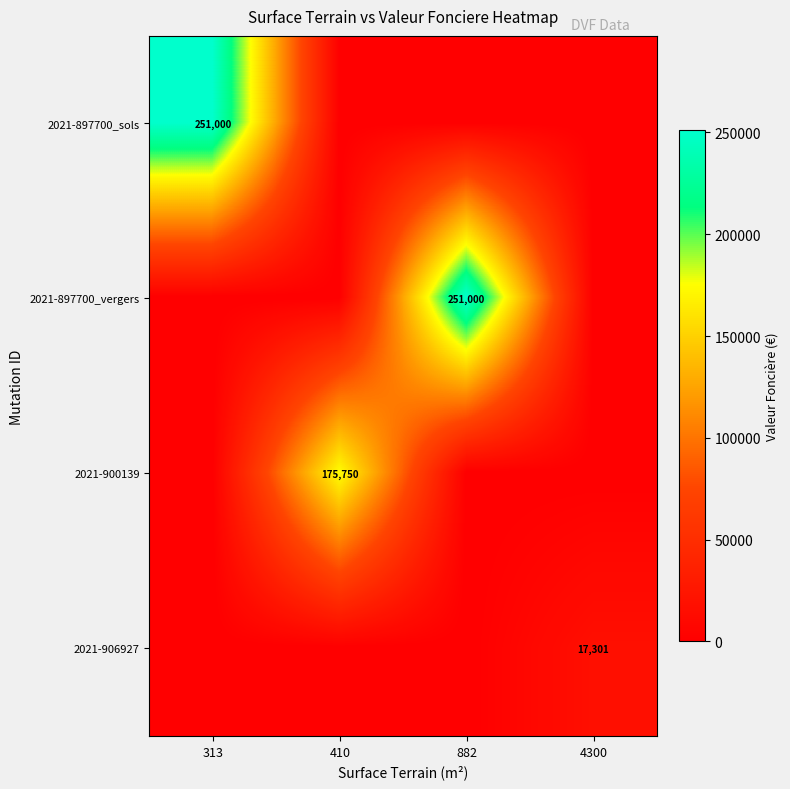

The 2021-906927 series shows 17301 at 4300. True or false?

True